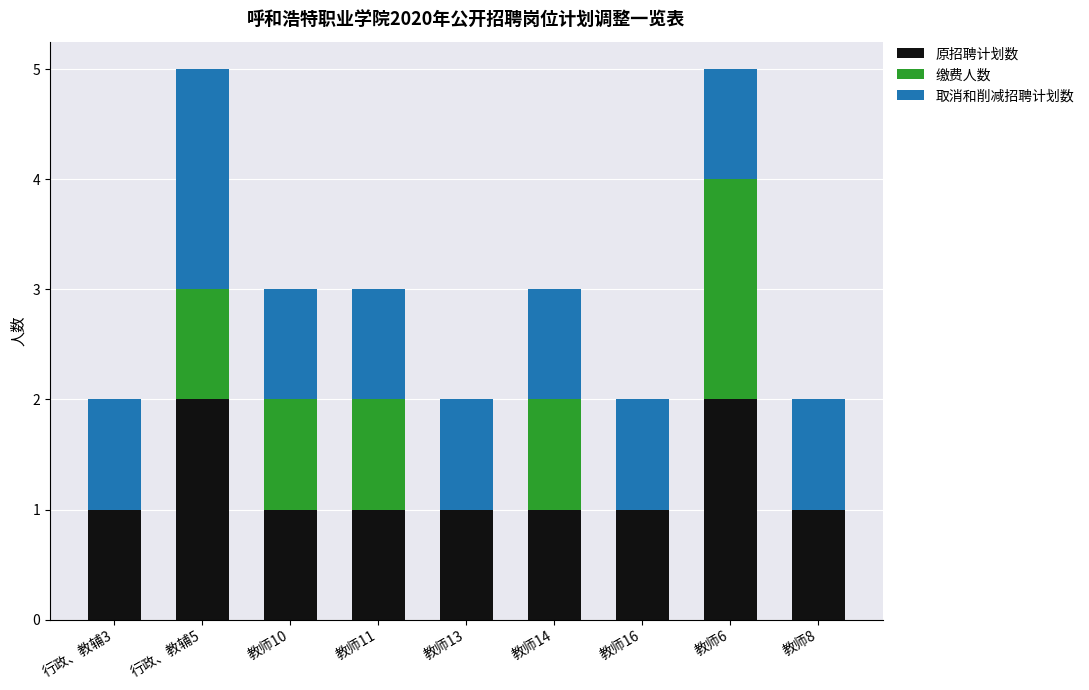

Reading right to left, what are the values for 原招聘计划数?

教师8=1	教师6=2	教师16=1	教师14=1	教师13=1	教师11=1	教师10=1	行政、教辅5=2	行政、教辅3=1